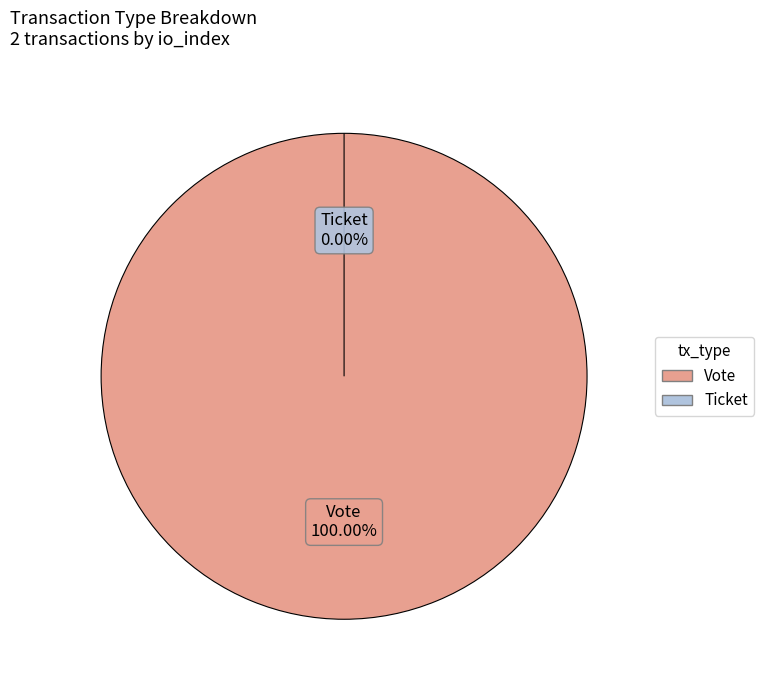

Which has a higher value, Vote or Ticket?

Vote